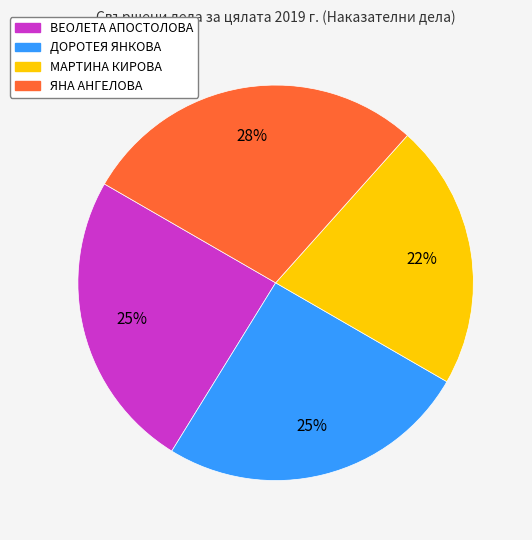

Is it true that ВЕОЛЕТА АПОСТОЛОВА is 36% of the pie?

False